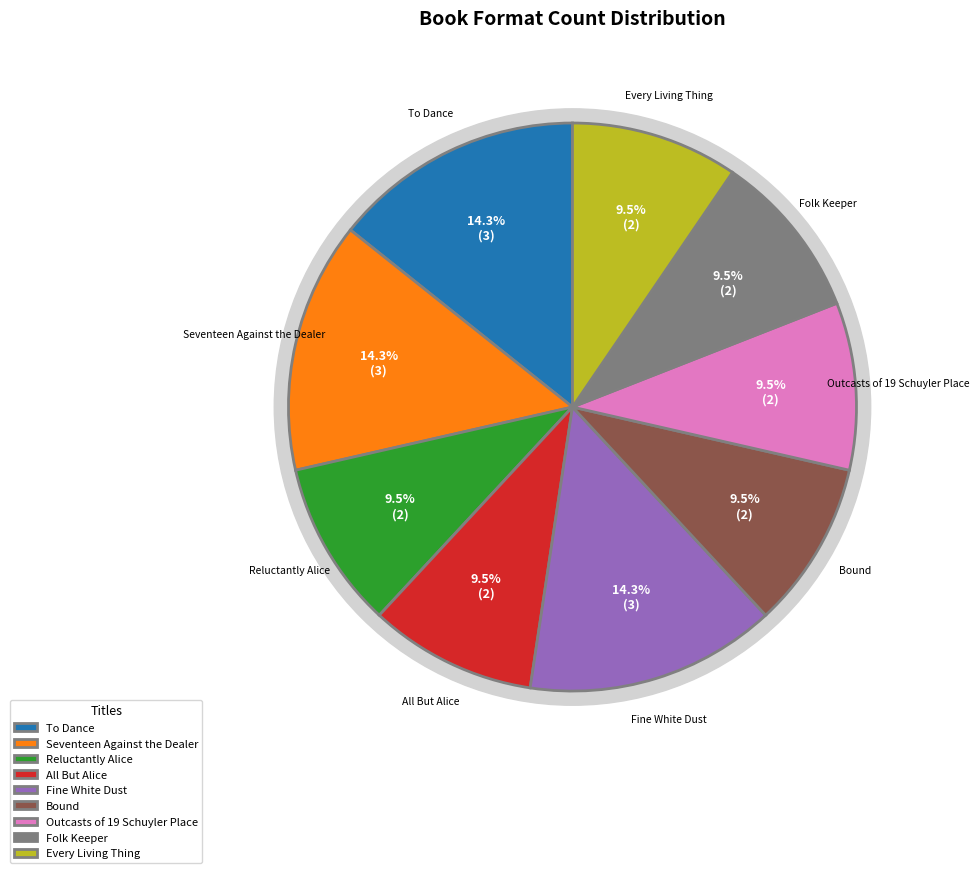

Count the number of slices in the pie.

9